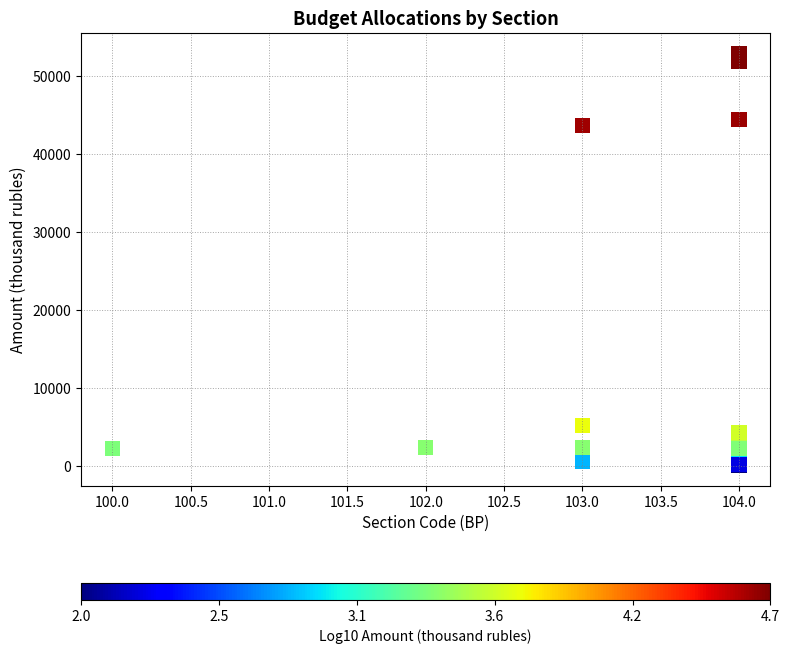

What Y value in the scatter plot is closest to 26468?

43603